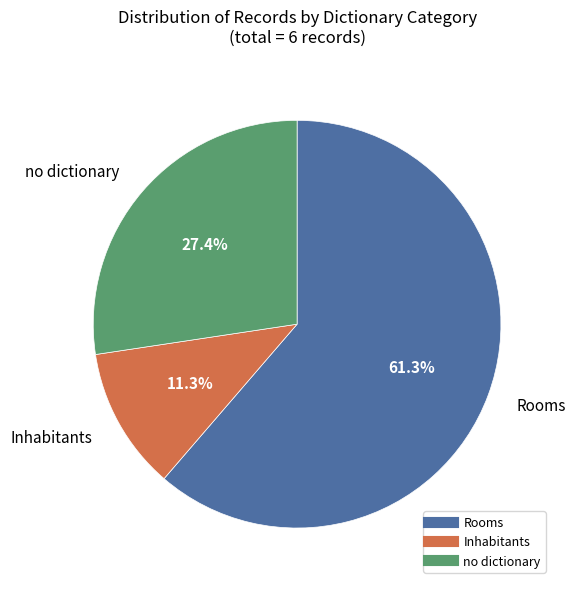

Count the number of slices in the pie.

3